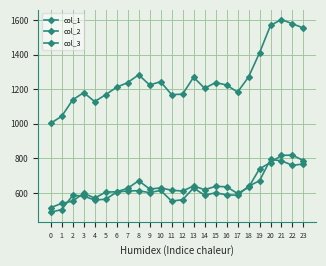

Rank the categories by col_2 value from highest to lowest.

20, 21, 23, 22, 19, 18, 13, 10, 8, 7, 6, 9, 15, 16, 14, 17, 2, 3, 5, 12, 4, 11, 1, 0